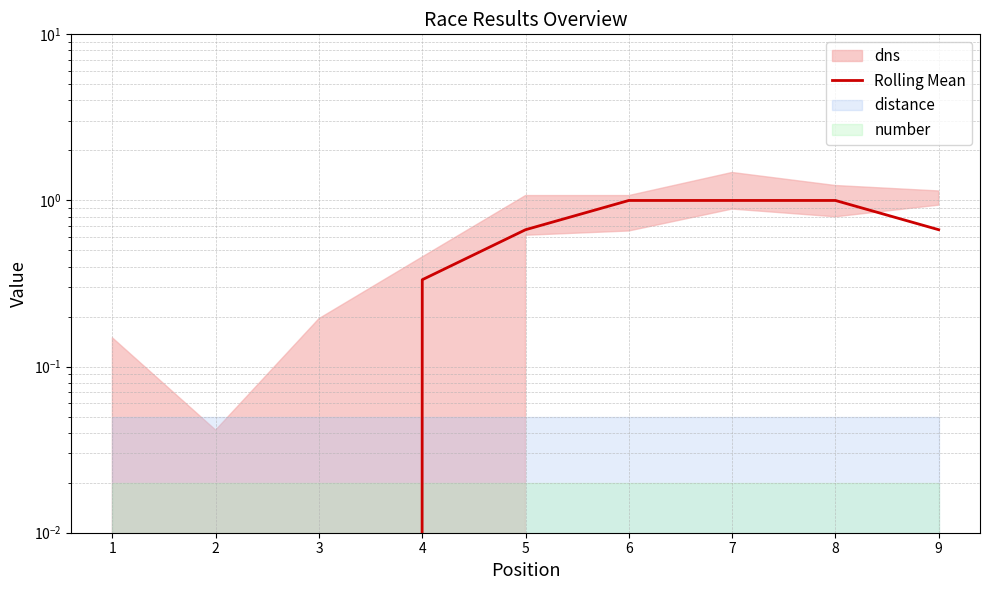

True or false: there are more than 0 points higher than both neighbors.

False